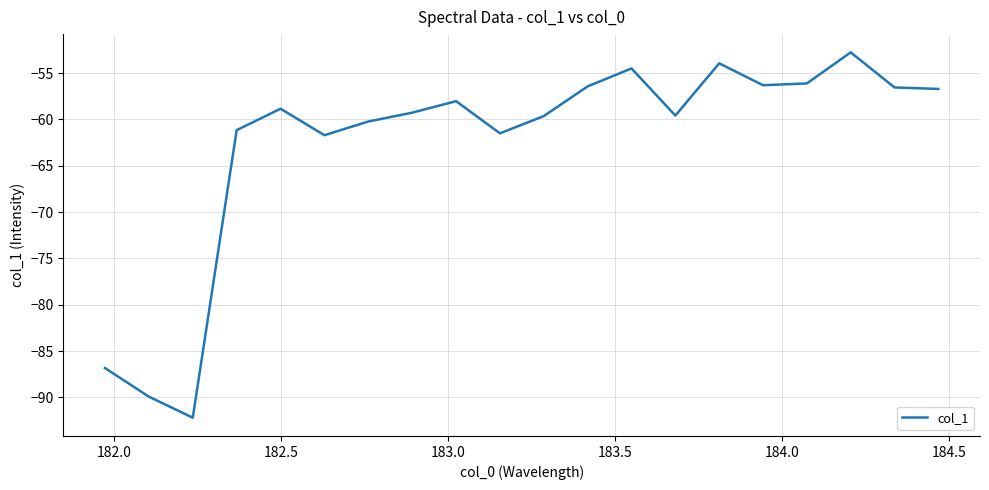

What is the difference between the maximum and minimum values?

39.4